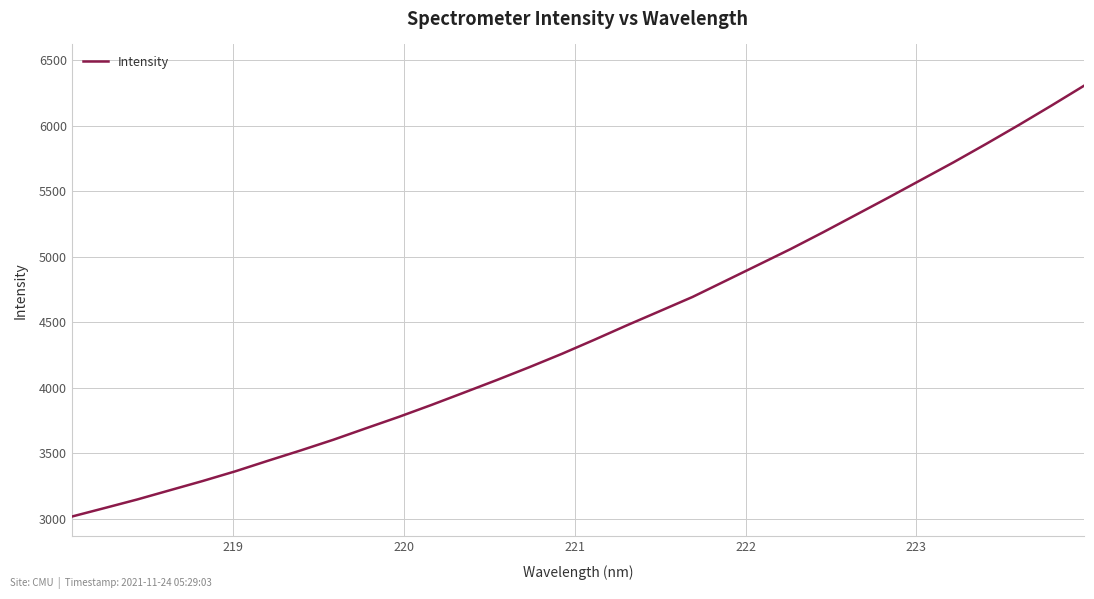

What is the minimum value shown in the chart?

3016.6